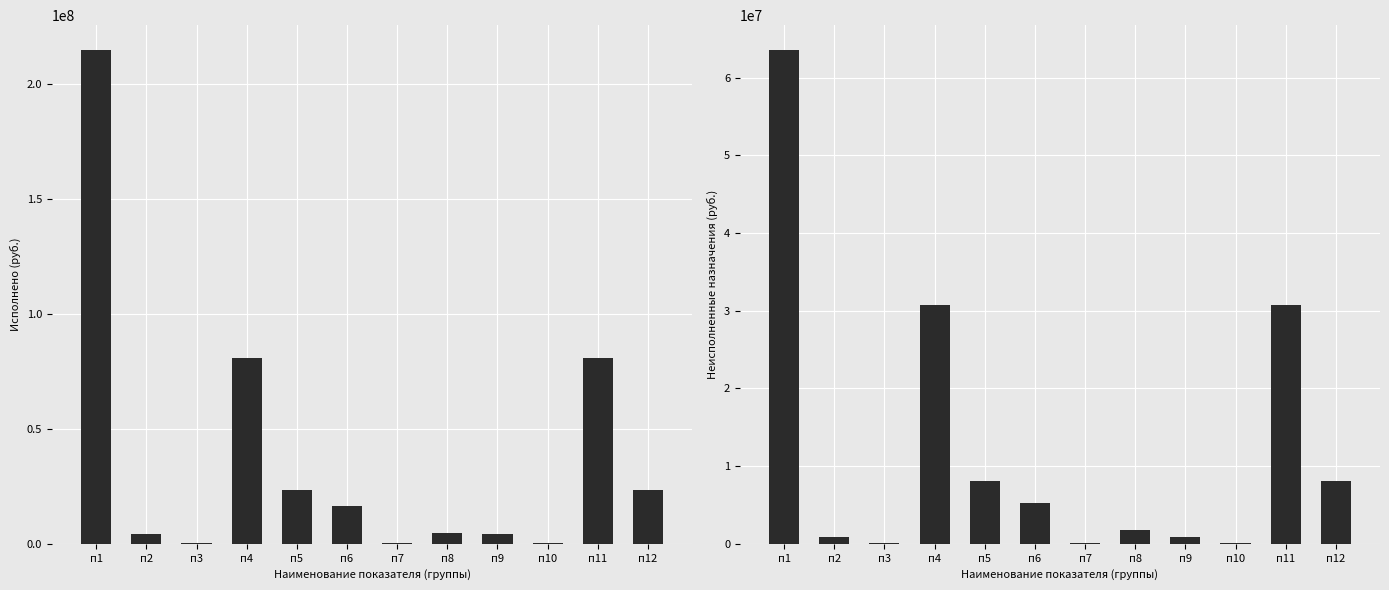

What is the value of the Неисполненные назначения bar at the 2nd from the left?

886029.3